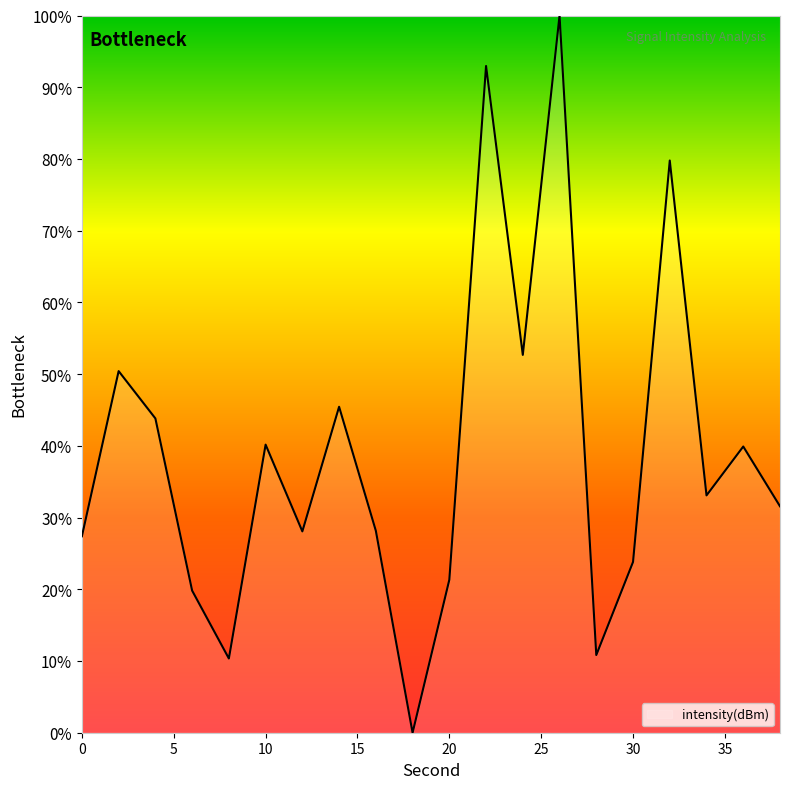

What is the difference between the maximum and minimum values?

100.0